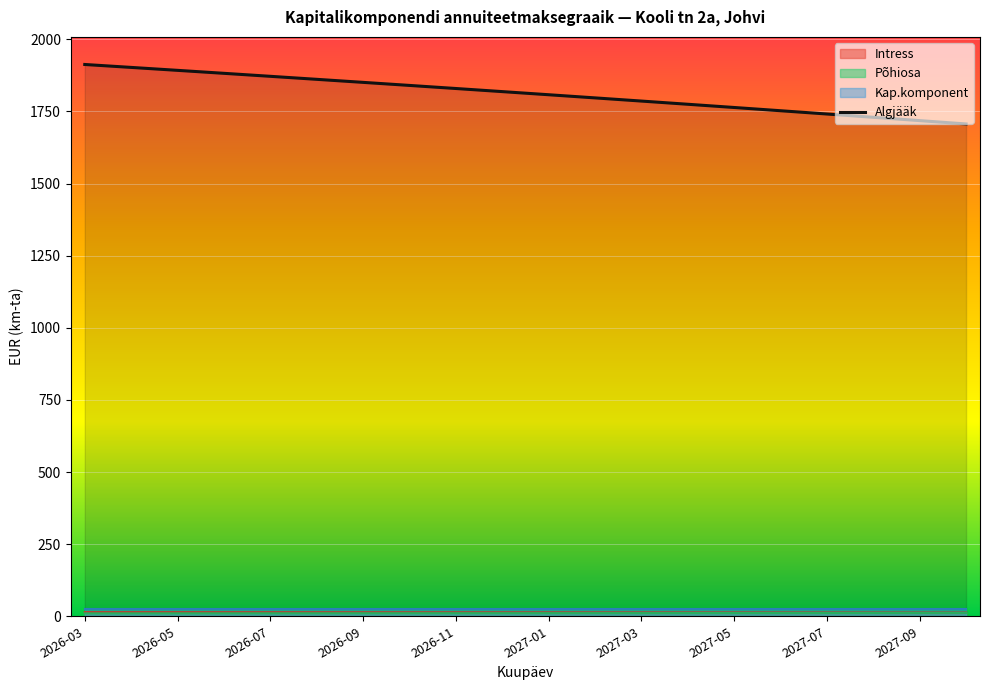

Which series has the largest range (max minus min)?

Algjääk